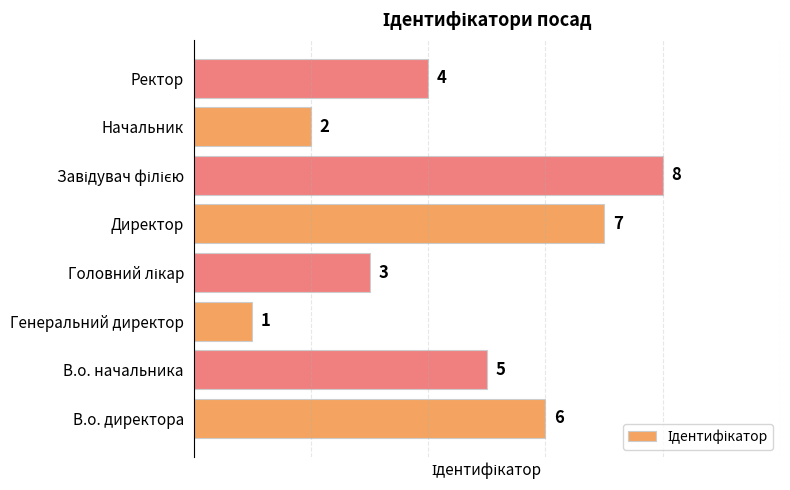

Does the chart contain stacked bars?

No